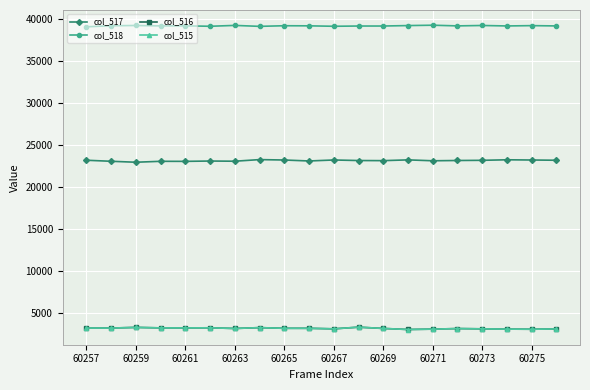

What is the value of the col_518 point at the 3rd from the left?

39263